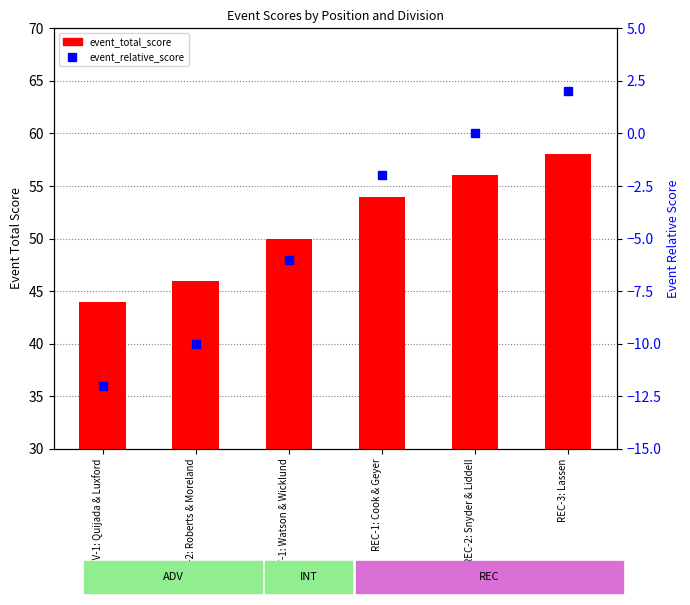

What position from the right is REC-1: Cook & Geyer?

3